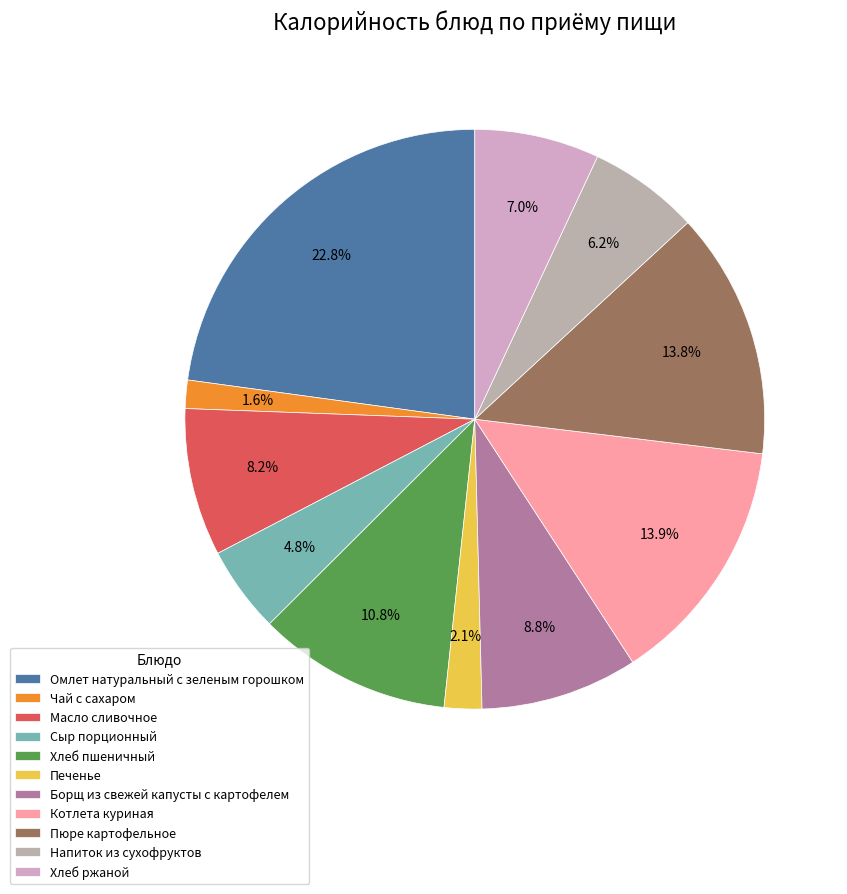

Count the number of slices in the pie.

11